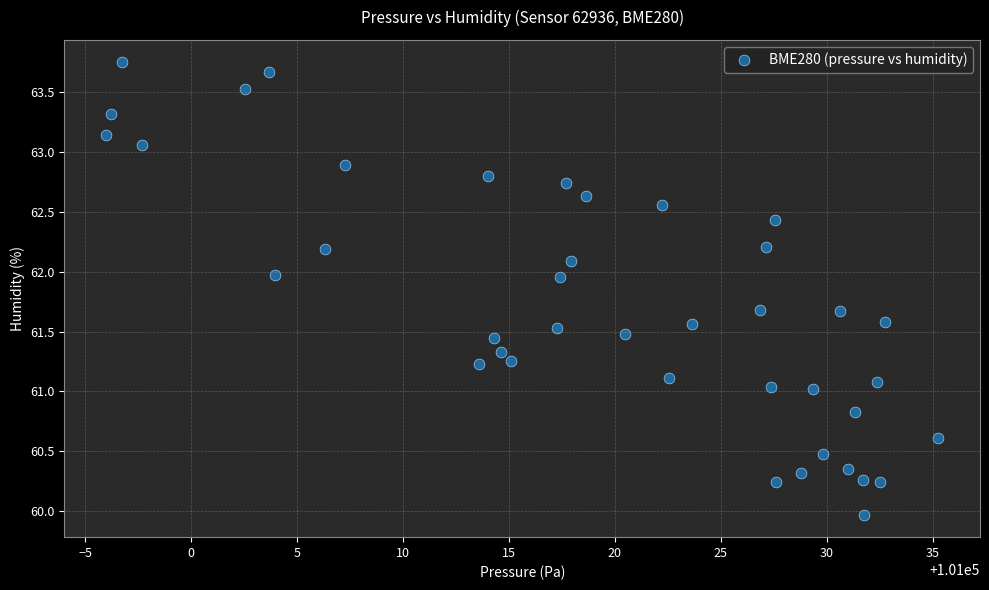

What is the range of X values (max minus min)?

39.3